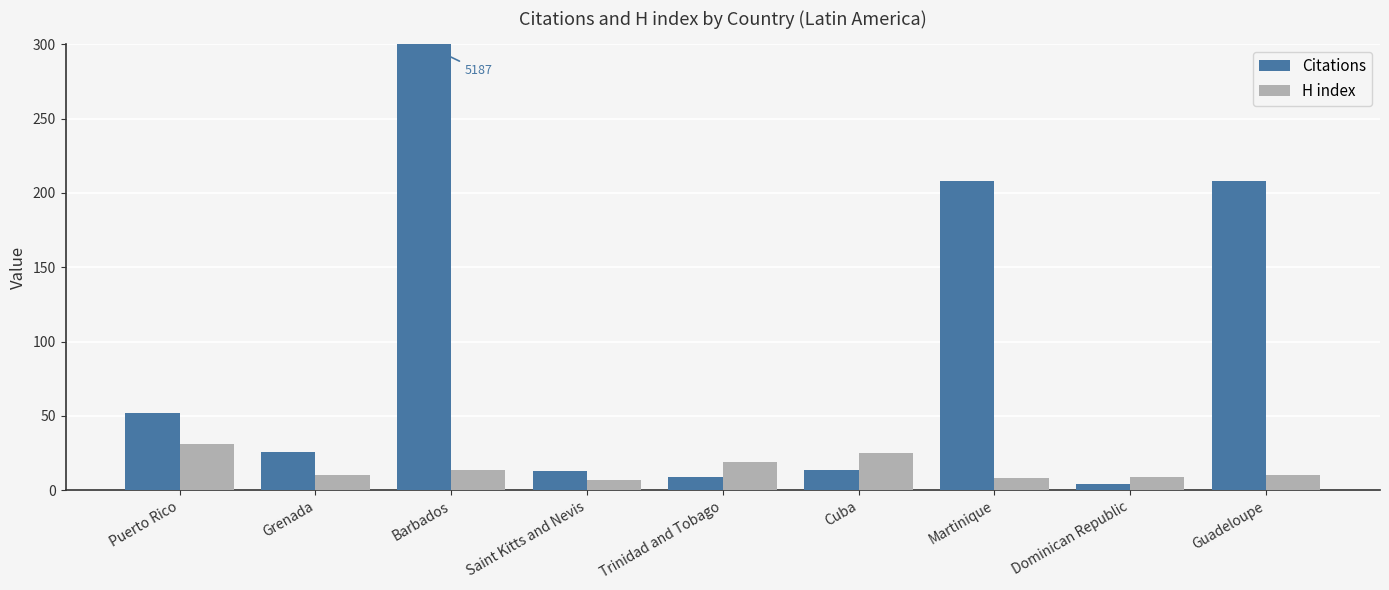

Where is H index nearest to the value 19?

Trinidad and Tobago